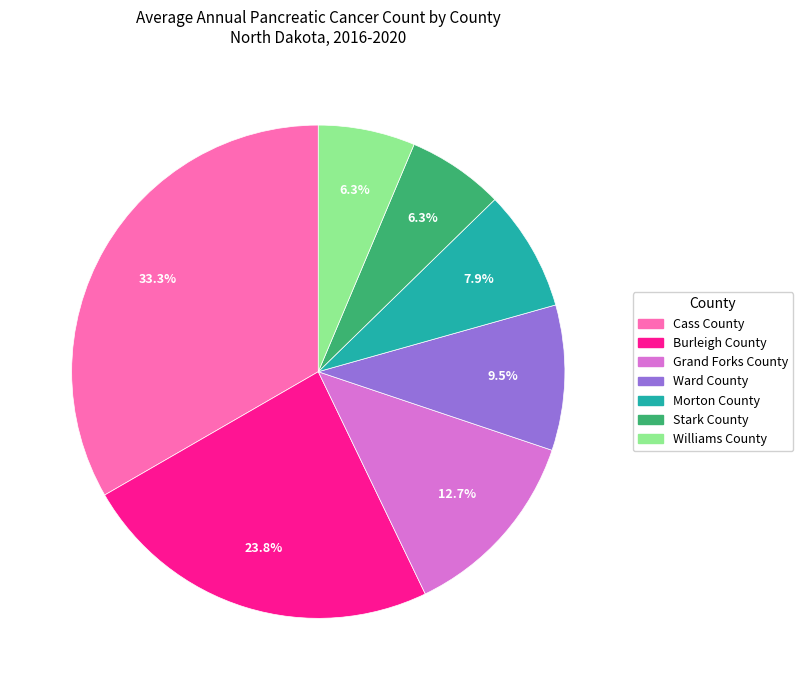

Which has a higher value, Ward County or Grand Forks County?

Grand Forks County